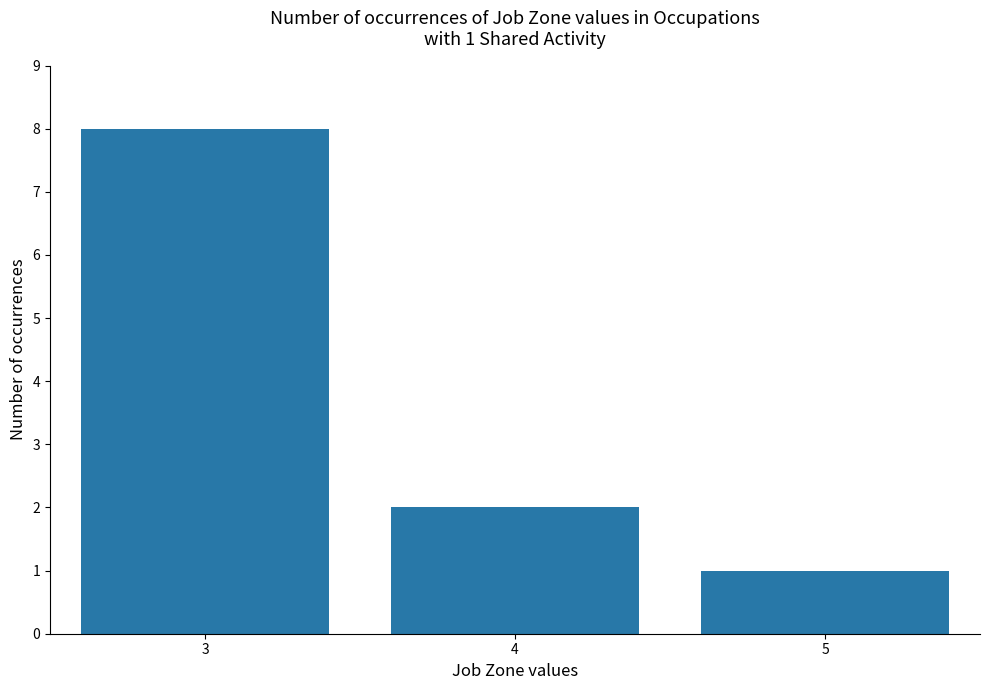

What is the value of the 3rd bar from the left?

1